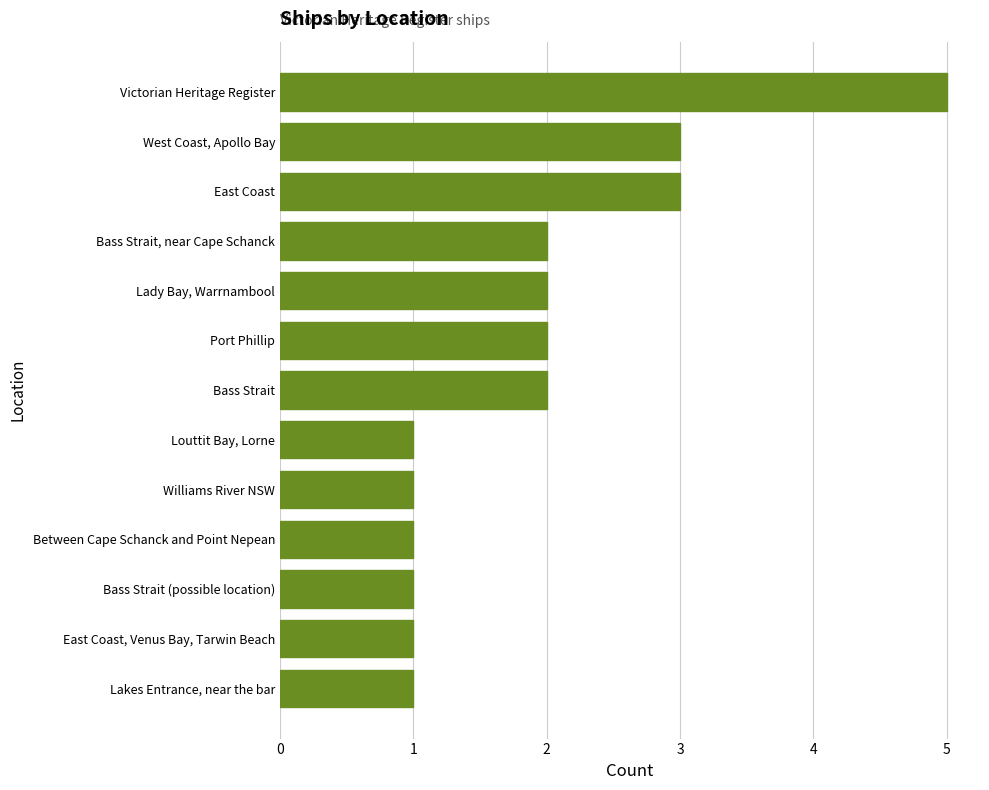

What is the maximum value shown in the chart?

5